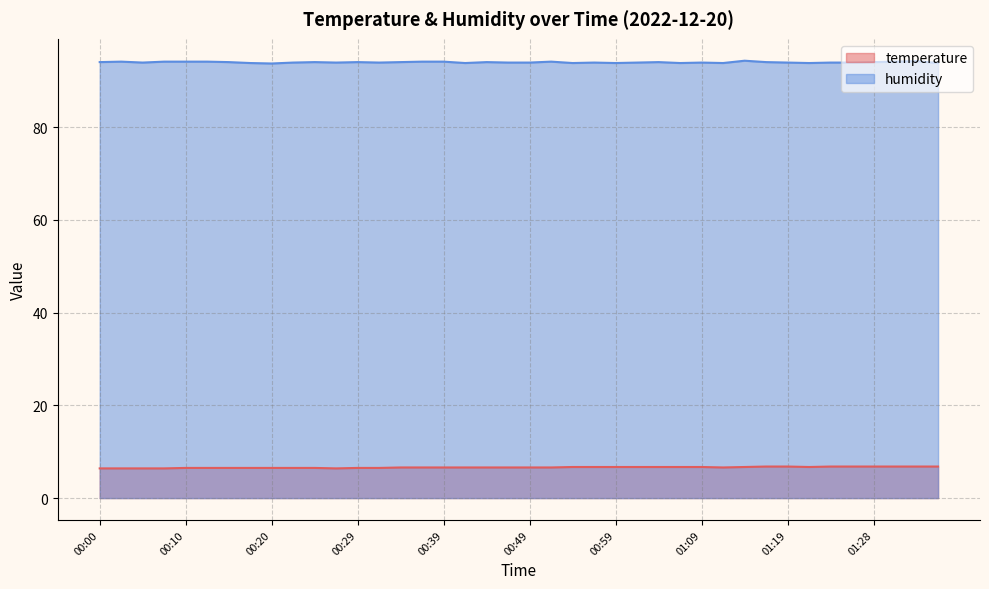

What is the difference between the temperature values at 00:00 and 00:22?

0.1